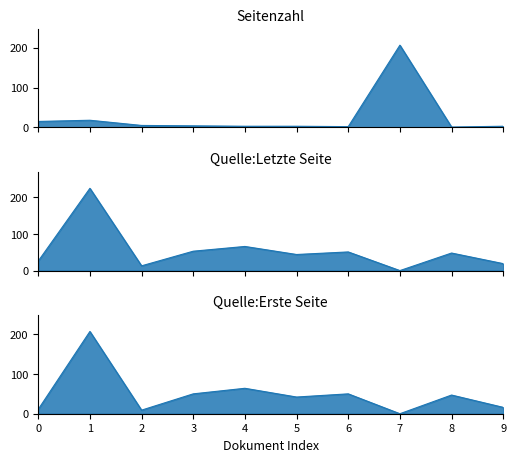

After their last crossing, which series has the higher values: Quelle:Letzte Seite or Seitenzahl?

Quelle:Letzte Seite